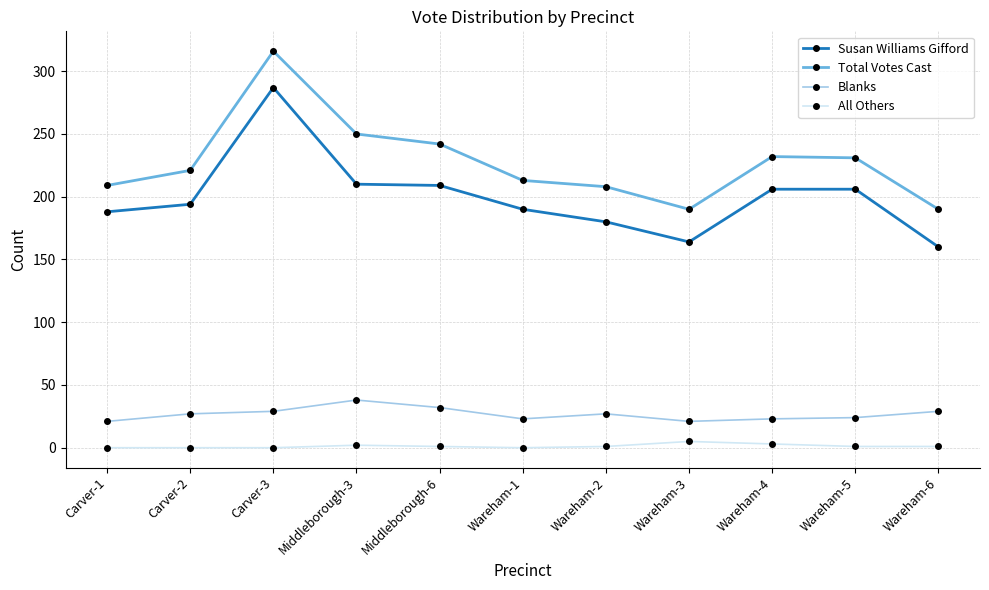

What is the sum of all Blanks values?

294